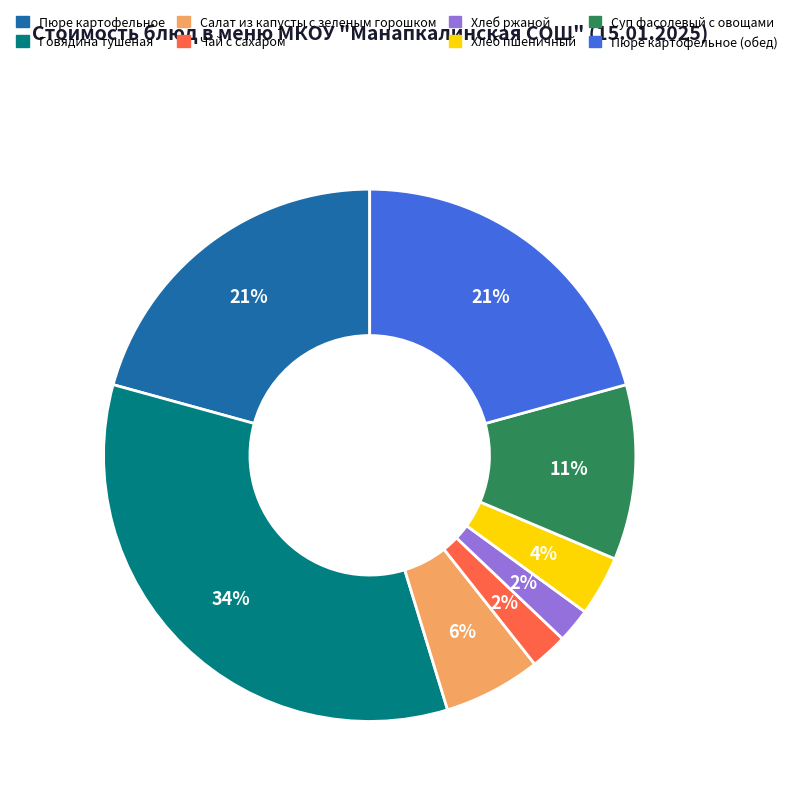

Count the number of slices in the pie.

8